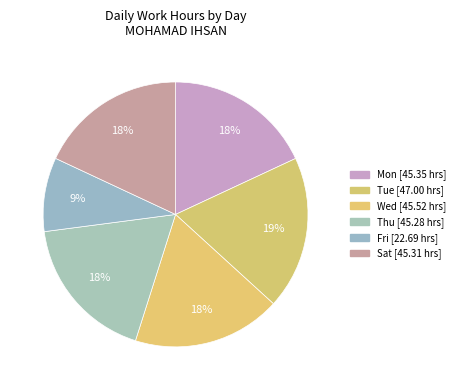

Is there any slice that represents more than half of the pie?

No